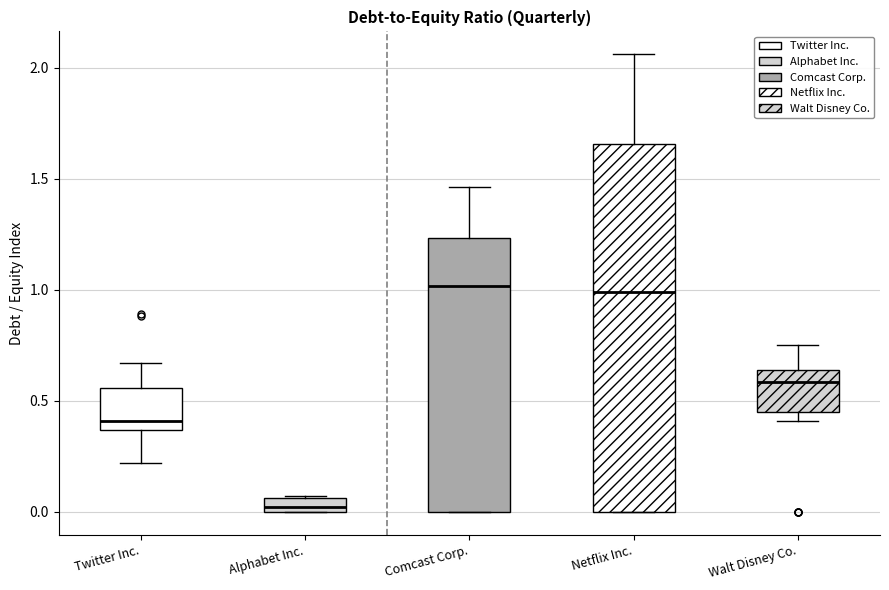

Where does the upper whisker of the box for Twitter Inc. end on the y-axis? The values are not printed on the chart, so give them approximately, as read against the axis.

0.65